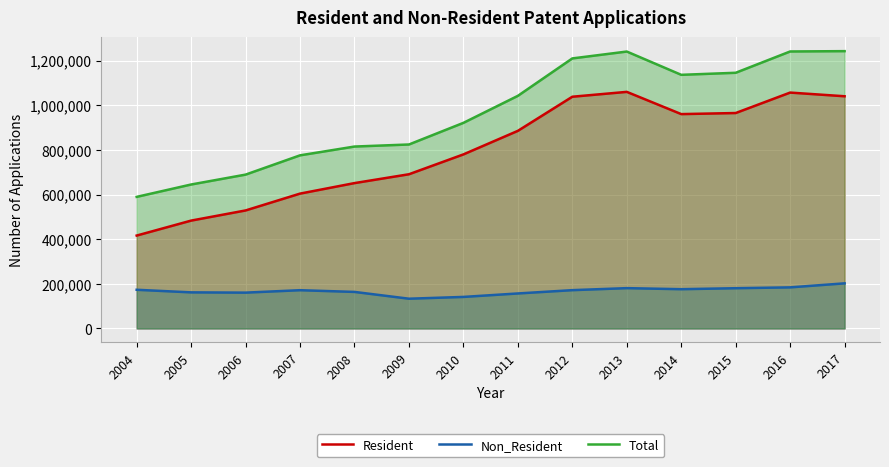

Between 2014 and 2007, which is larger?

2014